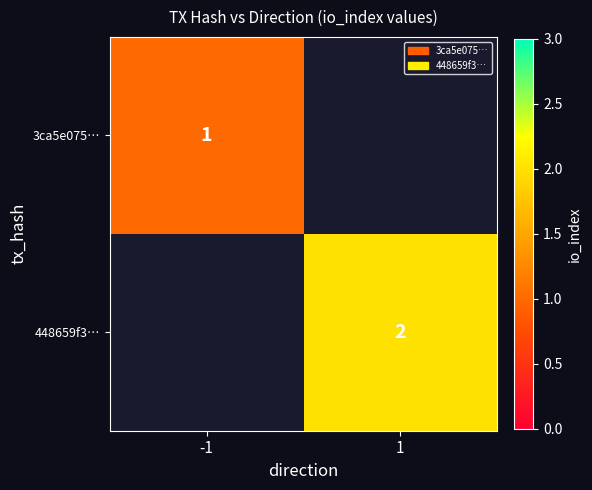

True or false: 448659f3… has a value of 1 at 1.

False